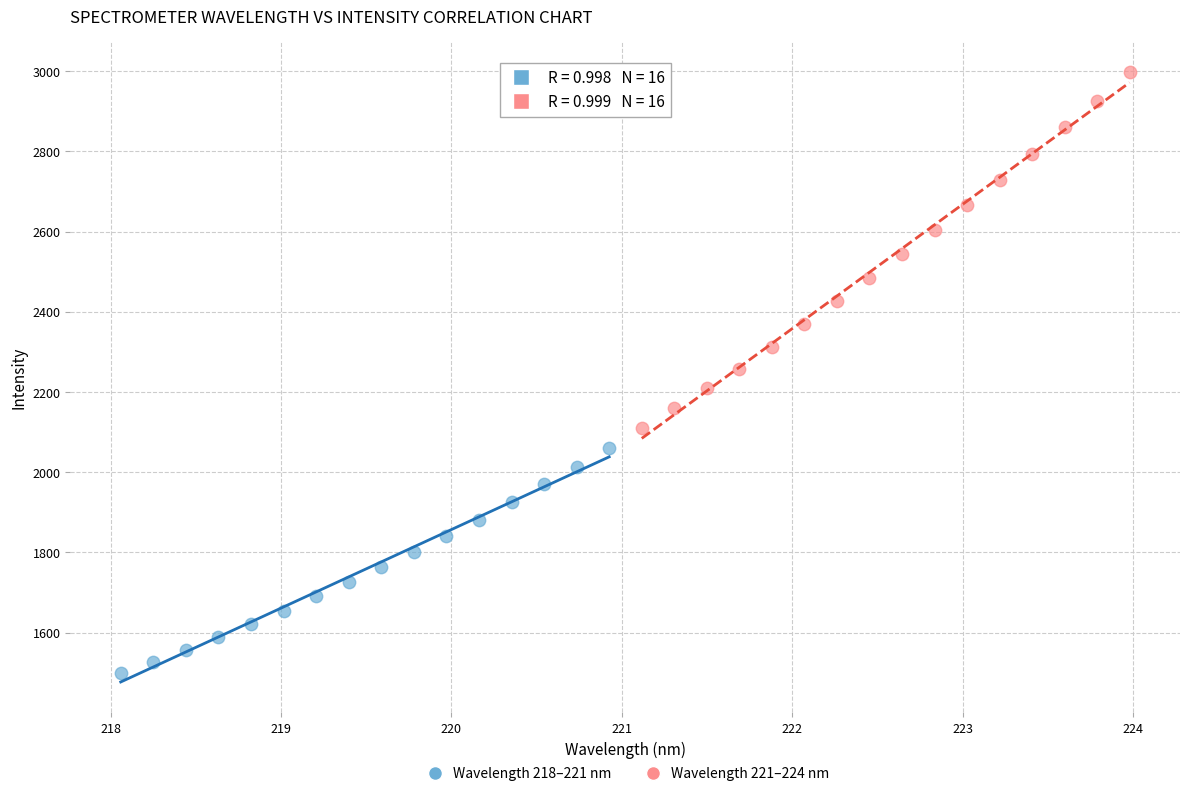

Which series has the largest Y range (max minus min)?

Wavelength 221–224 nm